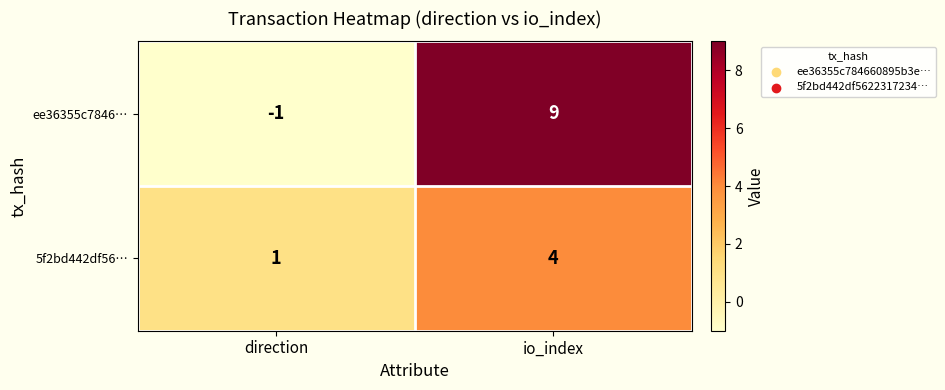

Which label corresponds to the largest value in the chart?

io_index